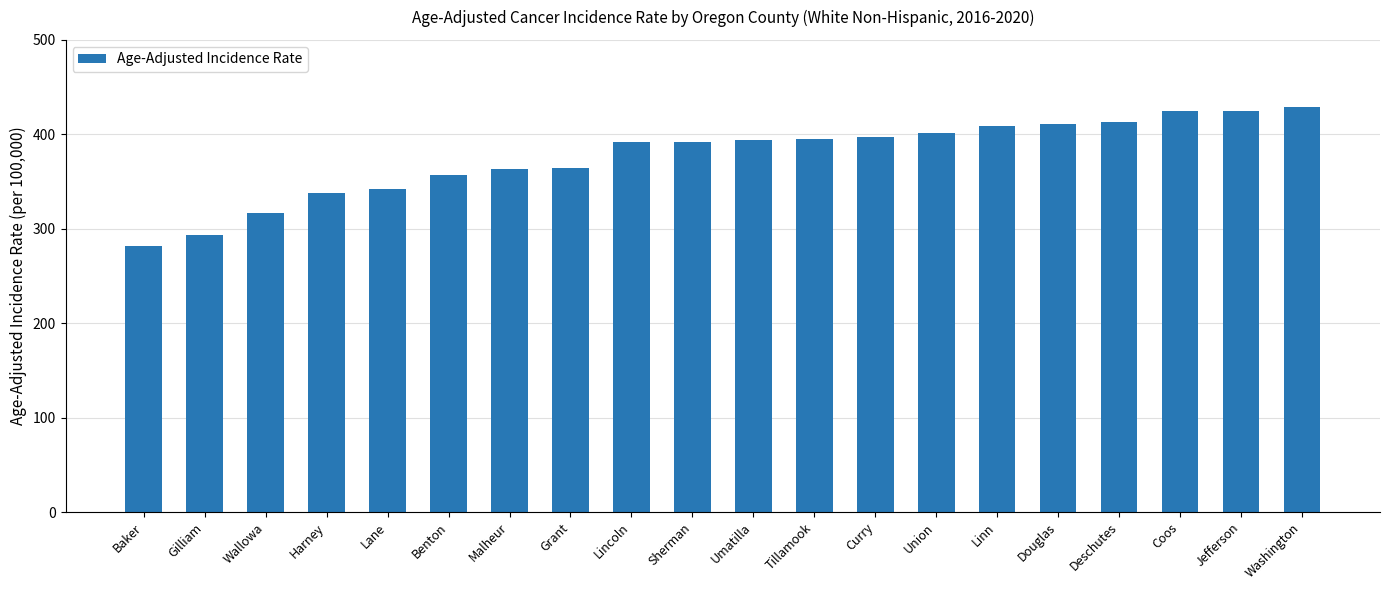

What is the smallest value displayed?

281.9